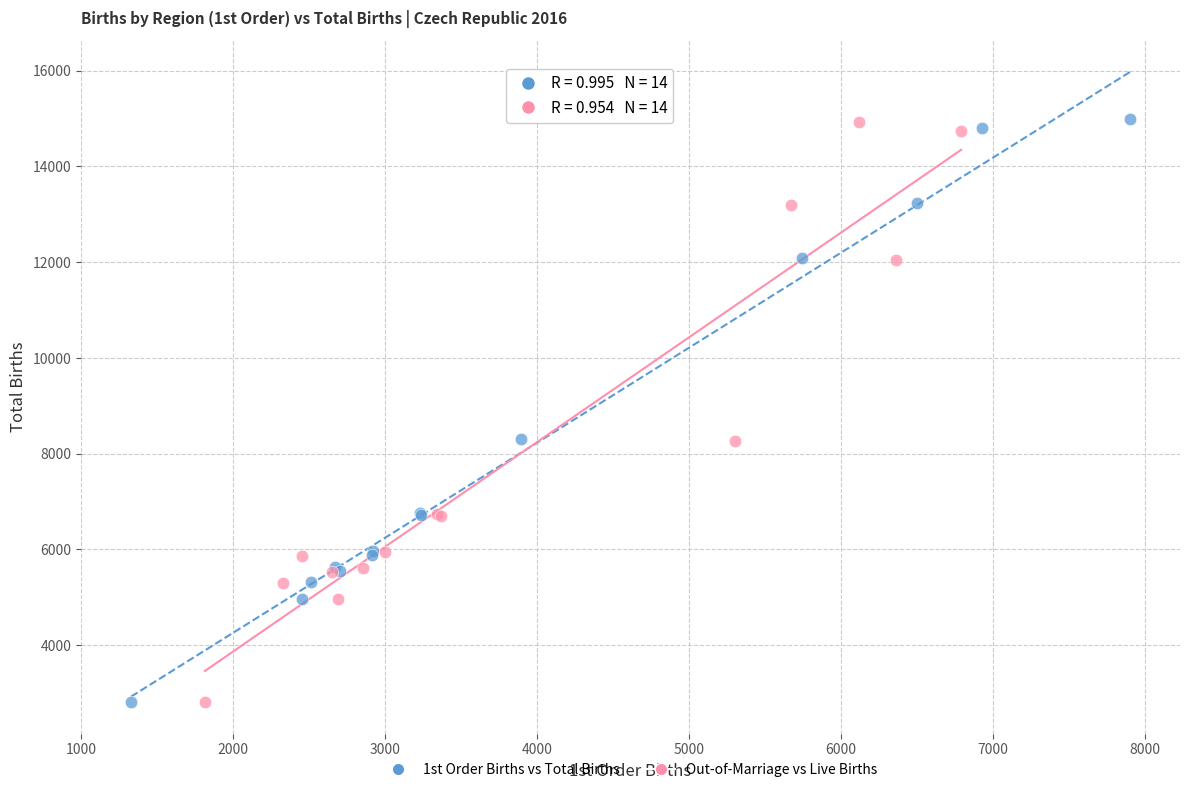

What are all the series names shown in the legend?

1st Order Births vs Total Births, Out-of-Marriage vs Live Births